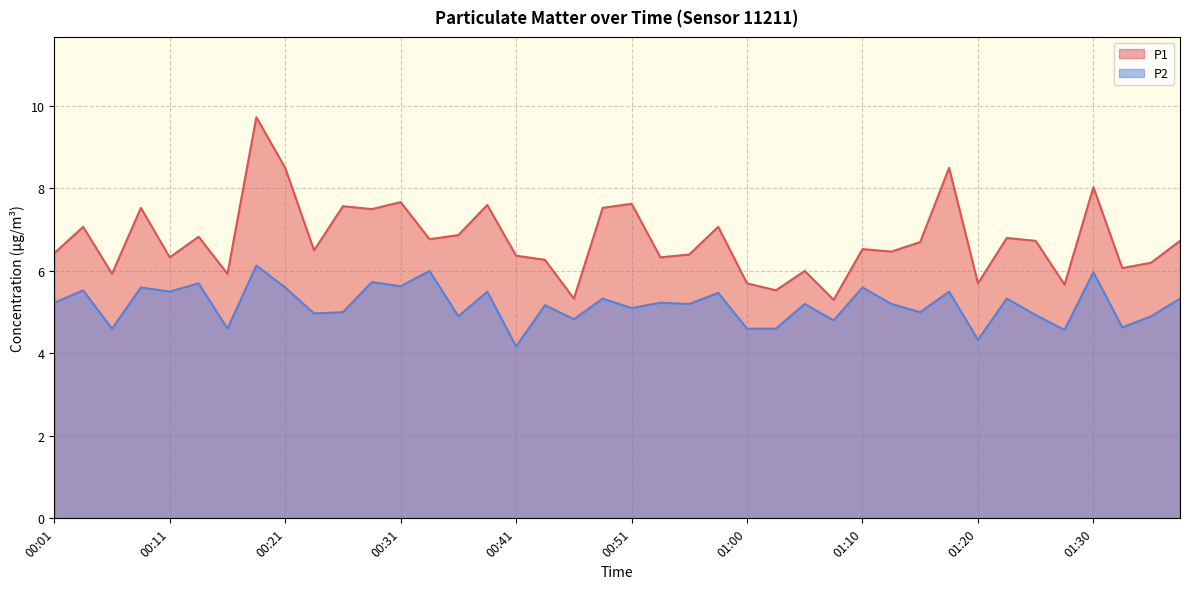

At which category is the sum across all series the highest?

00:18